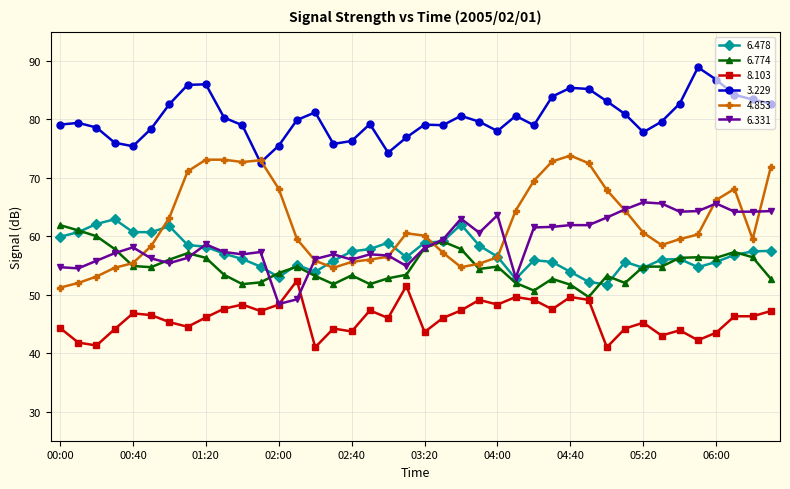

True or false: 8.103 and 4.853 cross at least once.

False